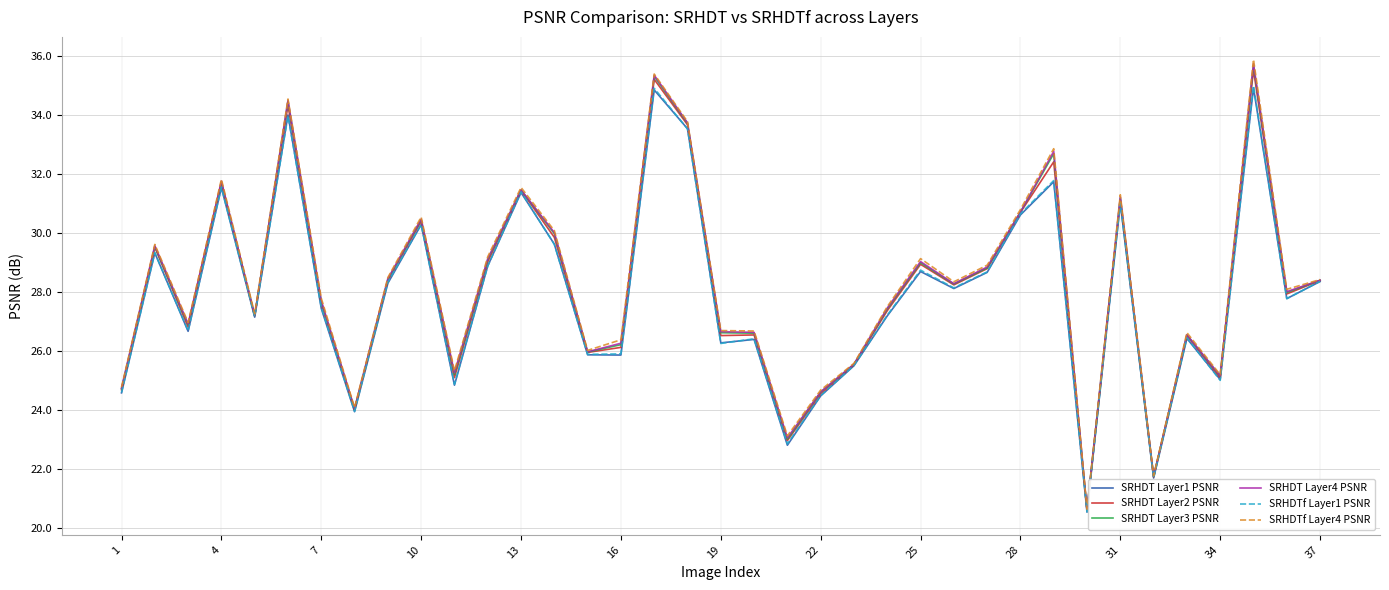

Does the chart have visible grid lines?

Yes